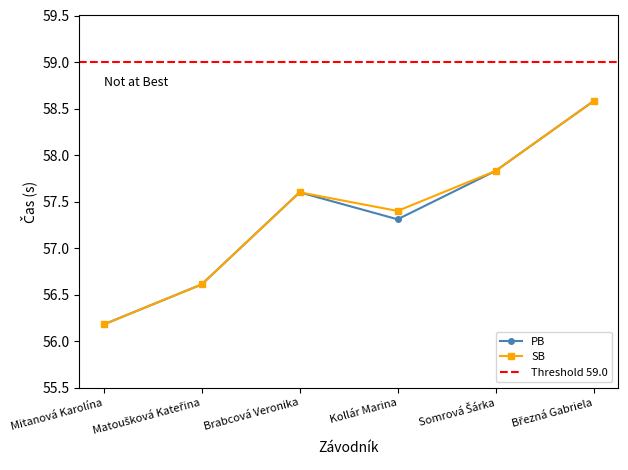

Reading right to left, extract all data points from this chart.

PB: 58.6	57.8	57.3	57.6	56.6	56.2
SB: 58.6	57.8	57.4	57.6	56.6	56.2